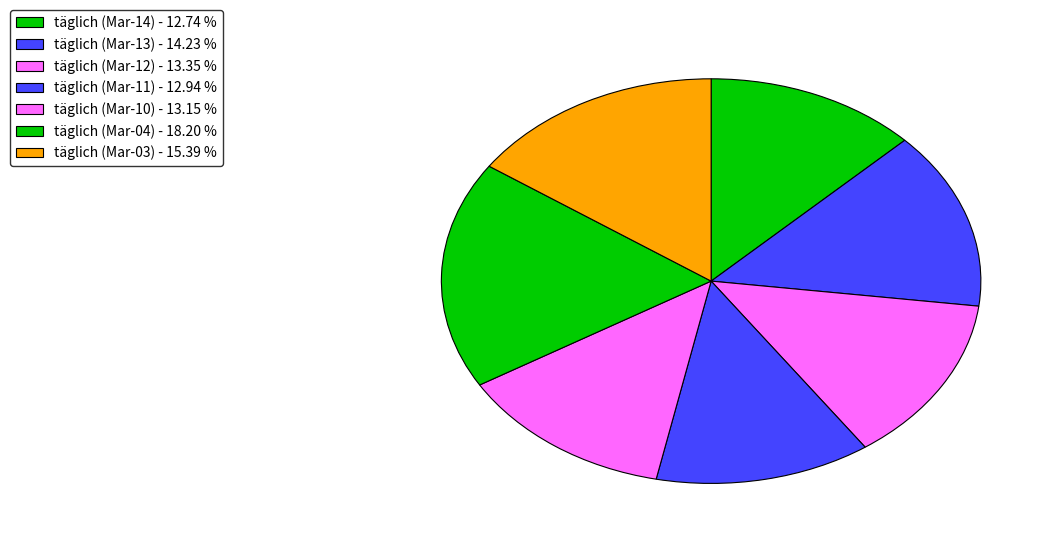

Count the number of slices in the pie.

7